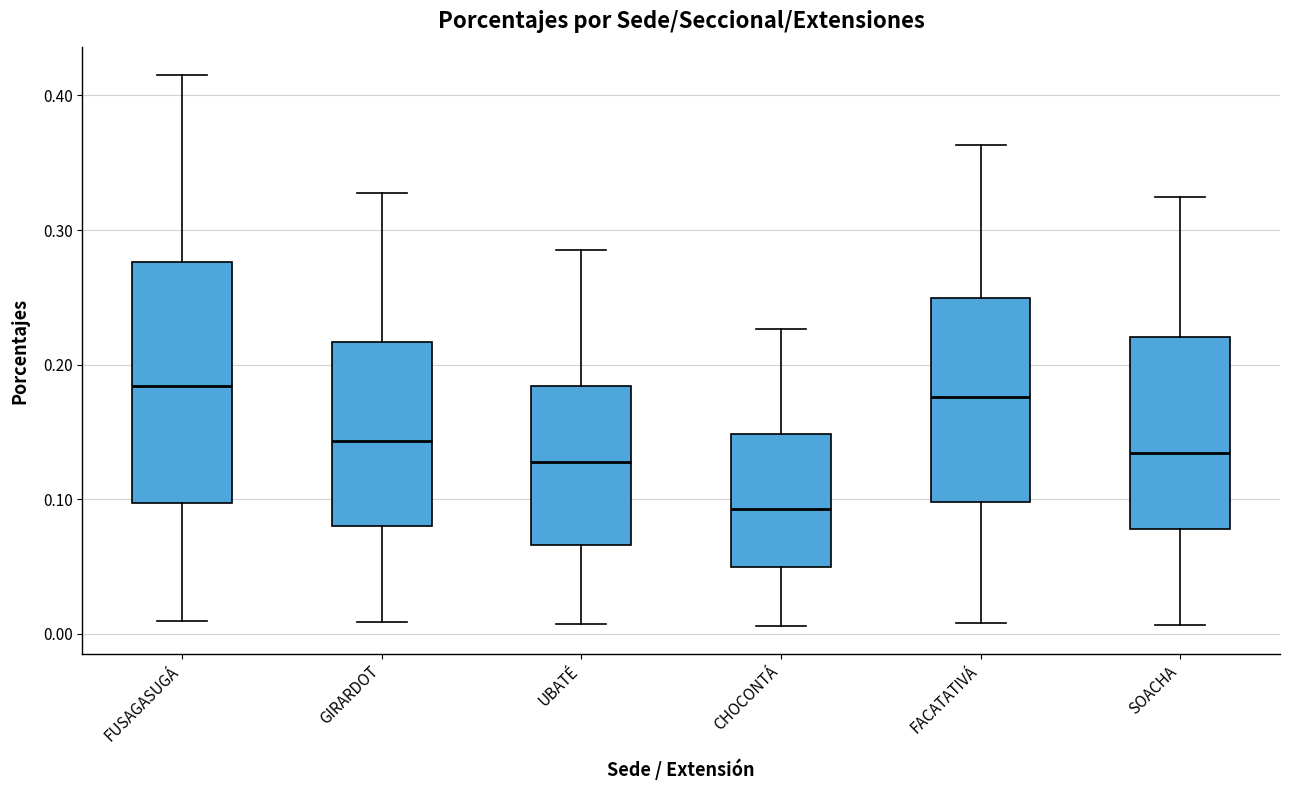

Where does the median line of the box for UBATÉ sit on the y-axis? The values are not printed on the chart, so give them approximately, as read against the axis.

0.13